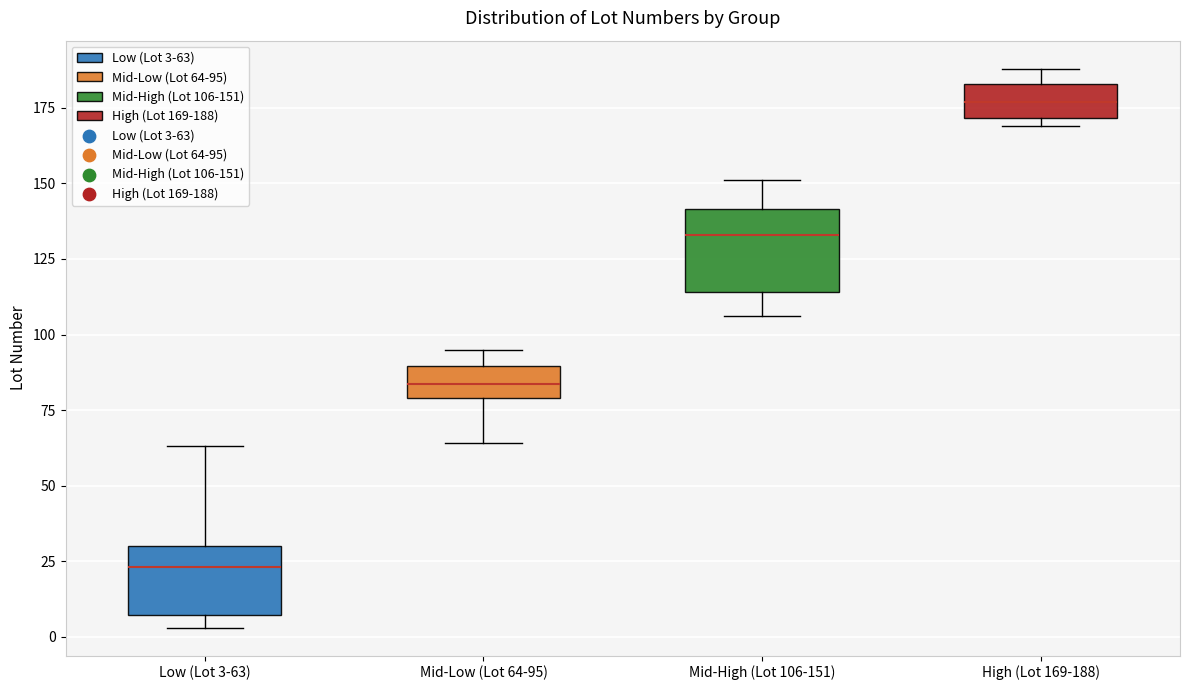

Which box's median line is the highest?

High (Lot 169-188)